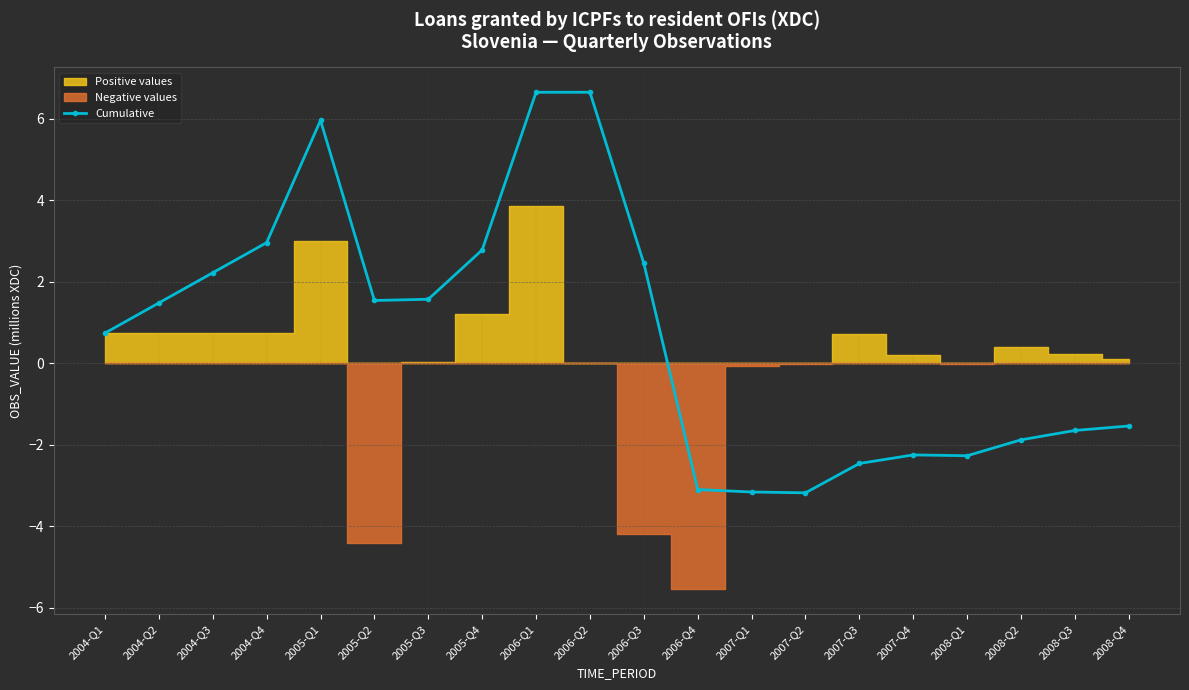

Count the number of values greater than 1.

10